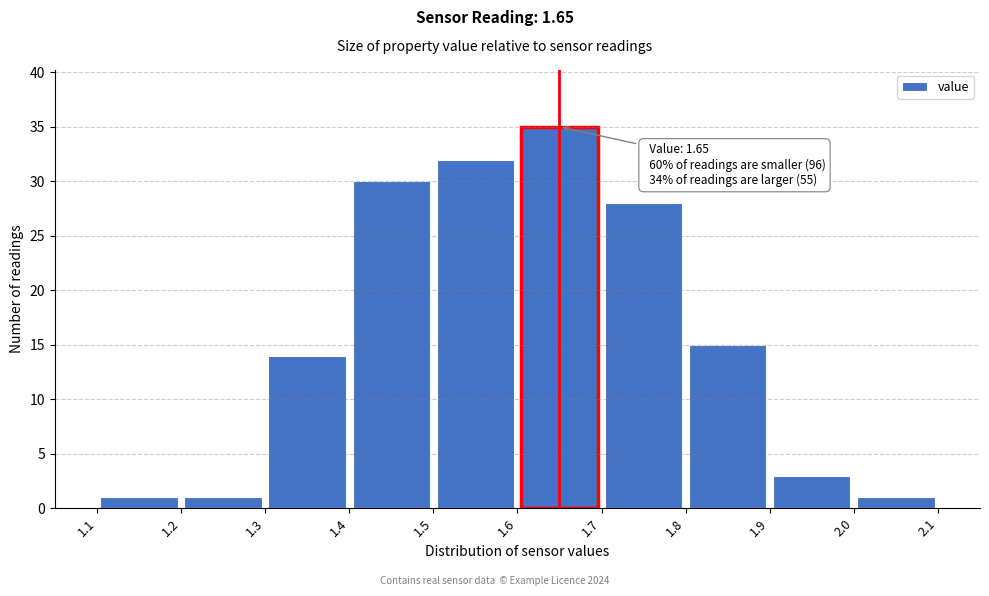

Which range on the x-axis has the tallest bar?

1.6 to 1.7